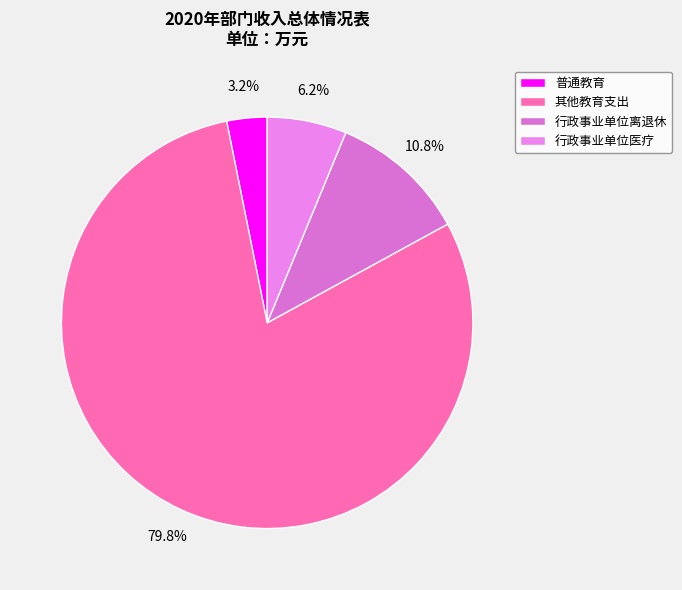

Is it true that 行政事业单位医疗 is 6% of the pie?

True